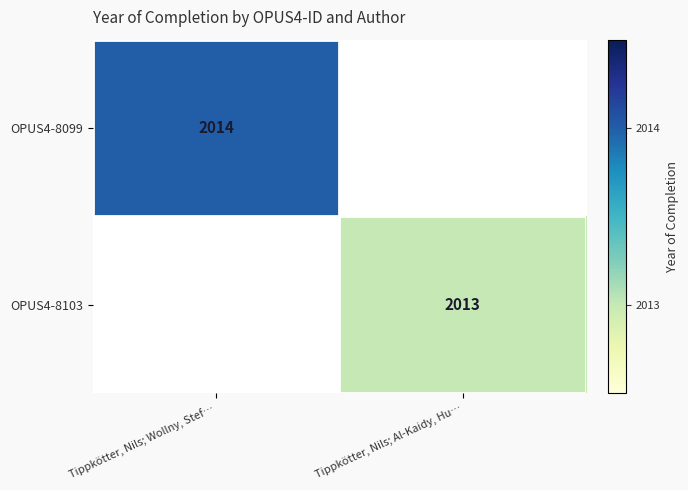

True or false: OPUS4-8103 has a value of 2013 at Tippkötter, Nils; Al-Kaidy, Hu….

True